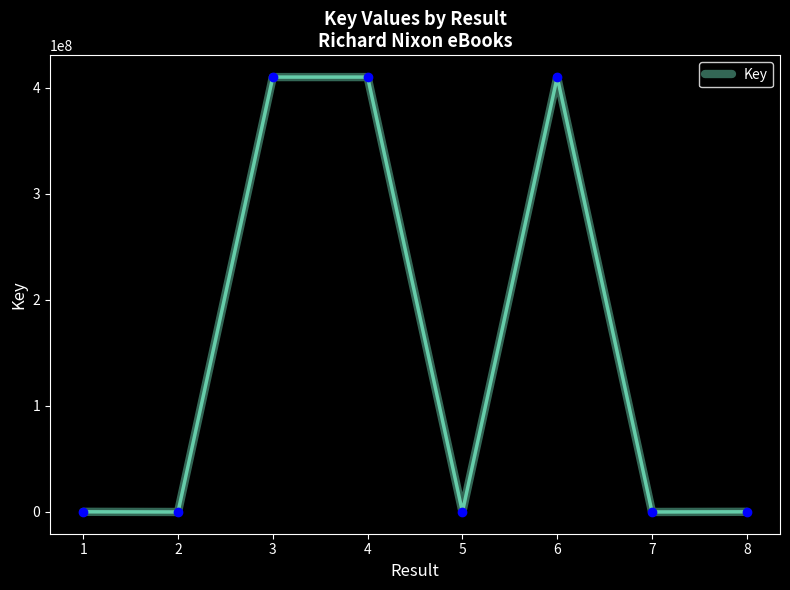

Count the number of data series in this chart.

1